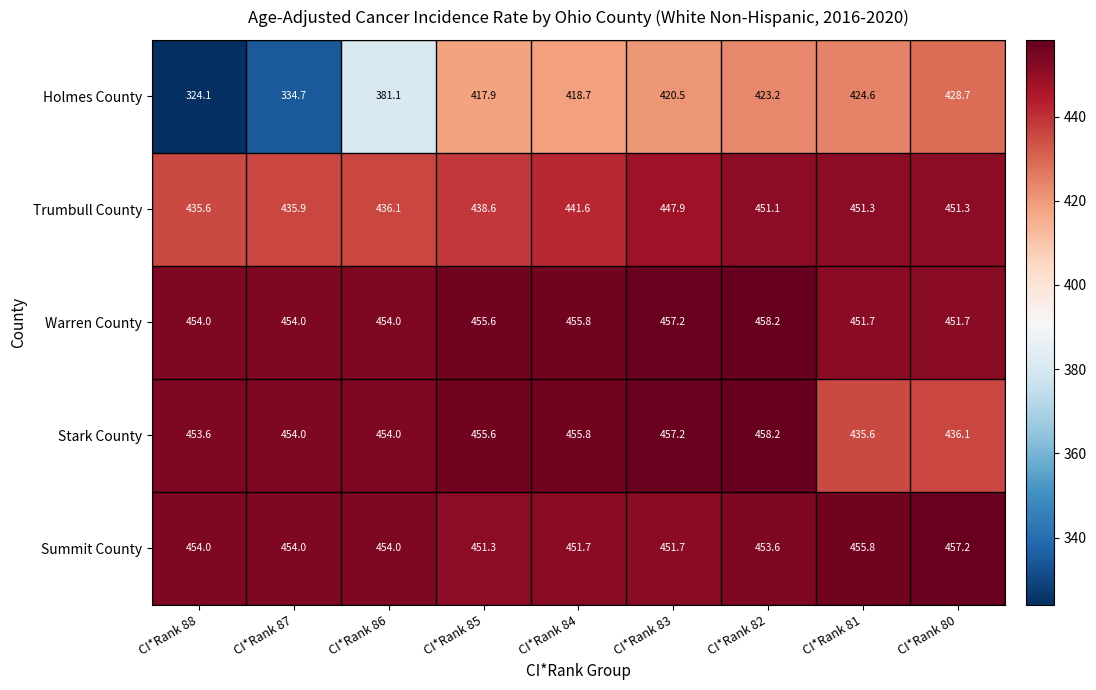

Which series has the widest spread of values?

Holmes County